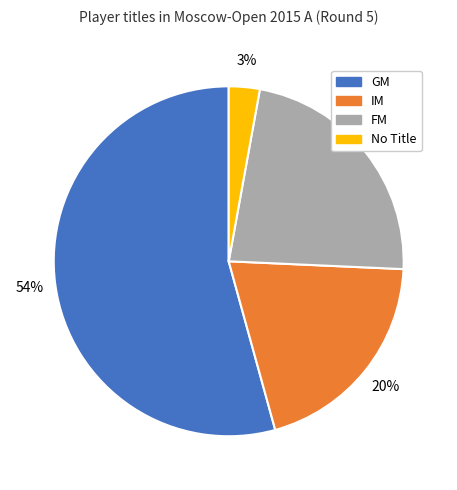

Count the number of slices in the pie.

4